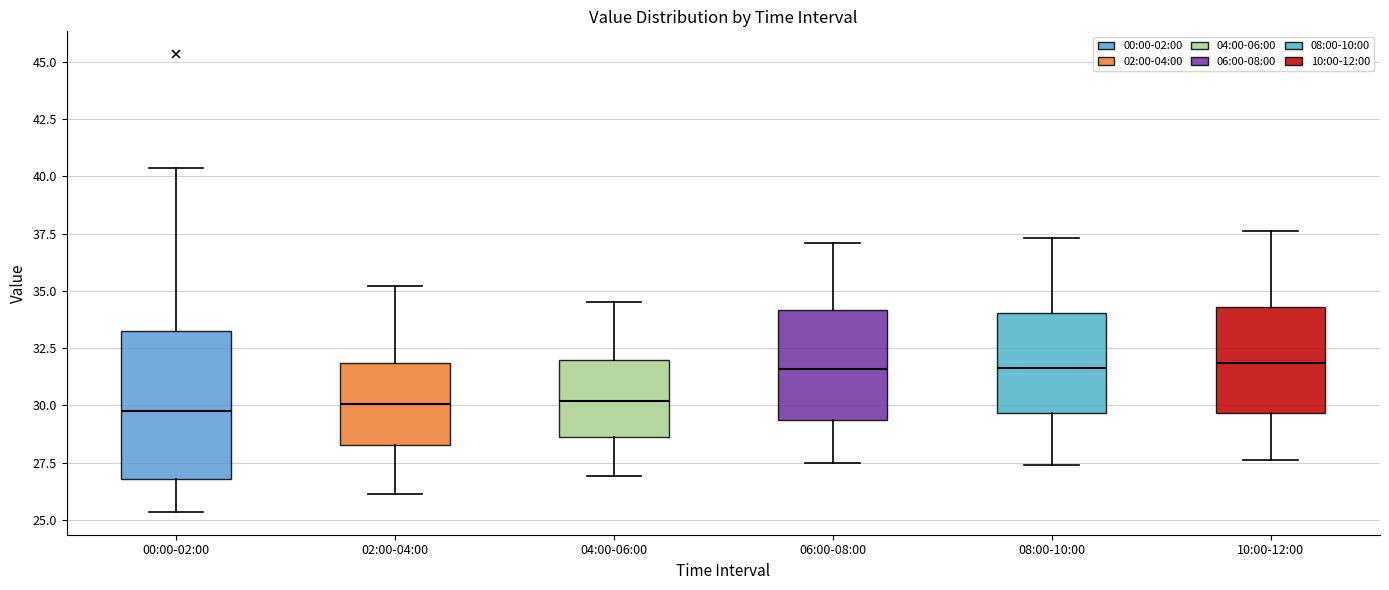

Where does the median line of the box for 10:00-12:00 sit on the y-axis? The values are not printed on the chart, so give them approximately, as read against the axis.

32.0